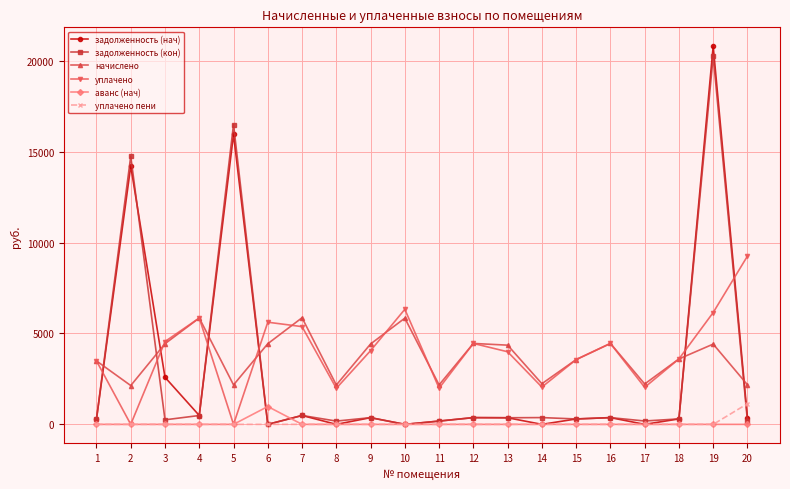

At which label does задолженность (кон) first exceed 362?

2